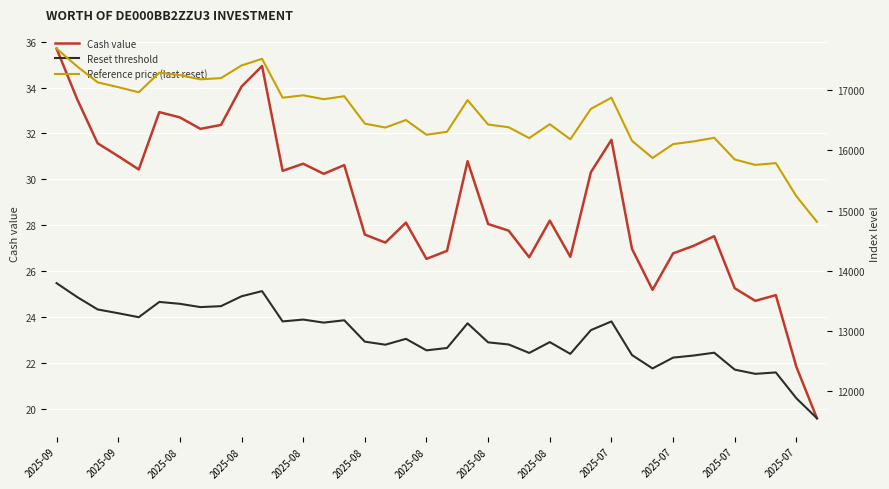

True or false: Cash value has more than 1 interior local peaks.

True